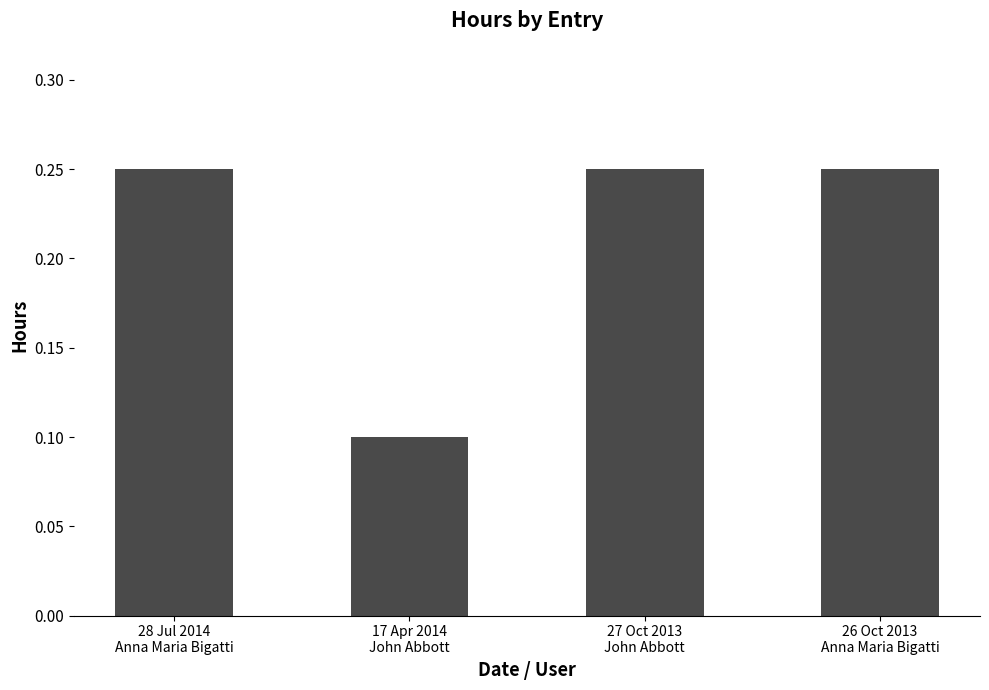

How many values are between 0 and 1?

4